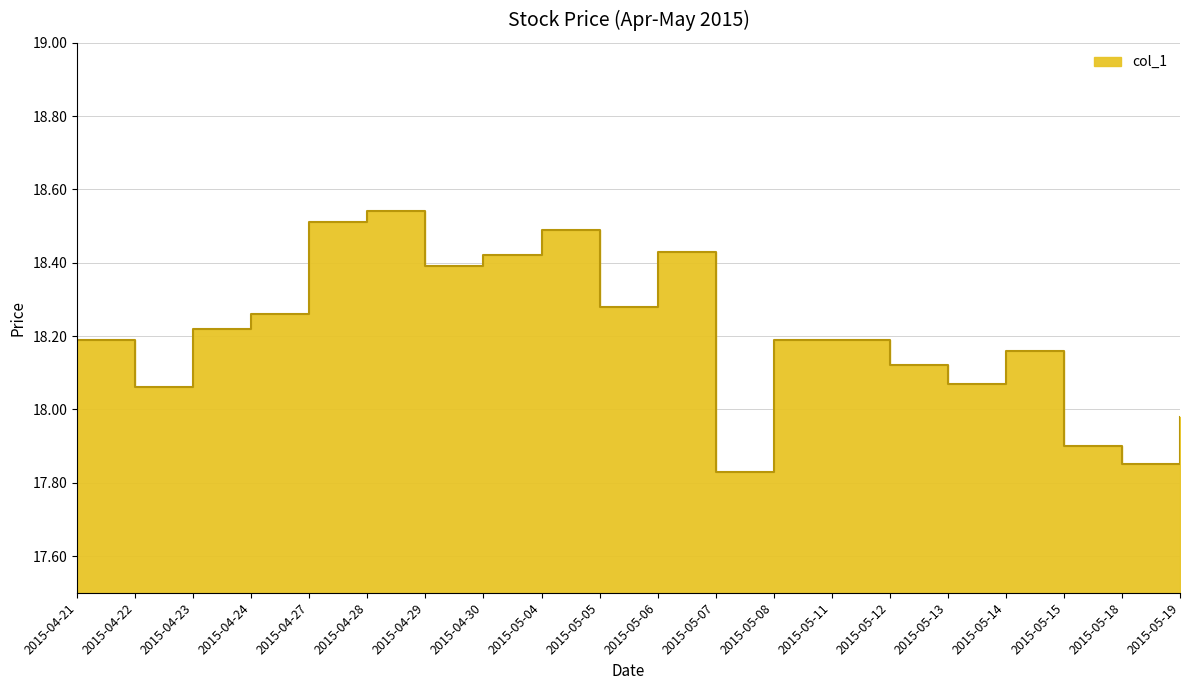

What is the smallest value displayed?

17.8